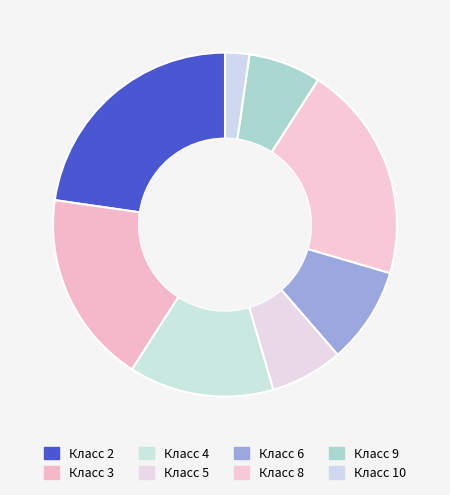

What is the smallest slice in the pie chart?

Класс 10